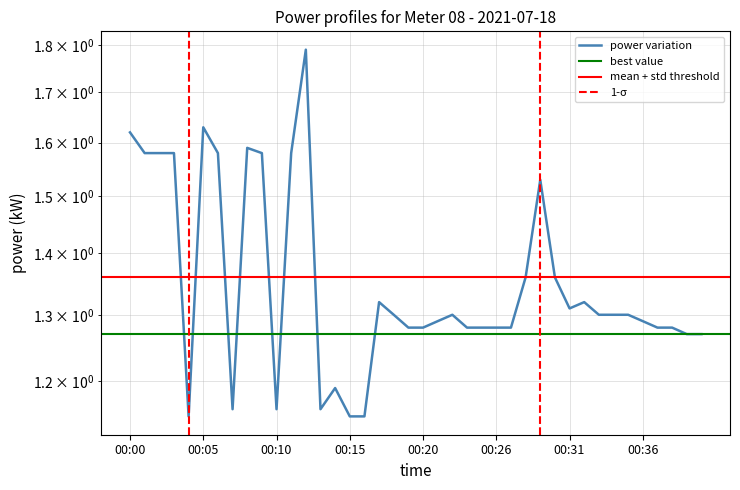

What is the average value?

1.4